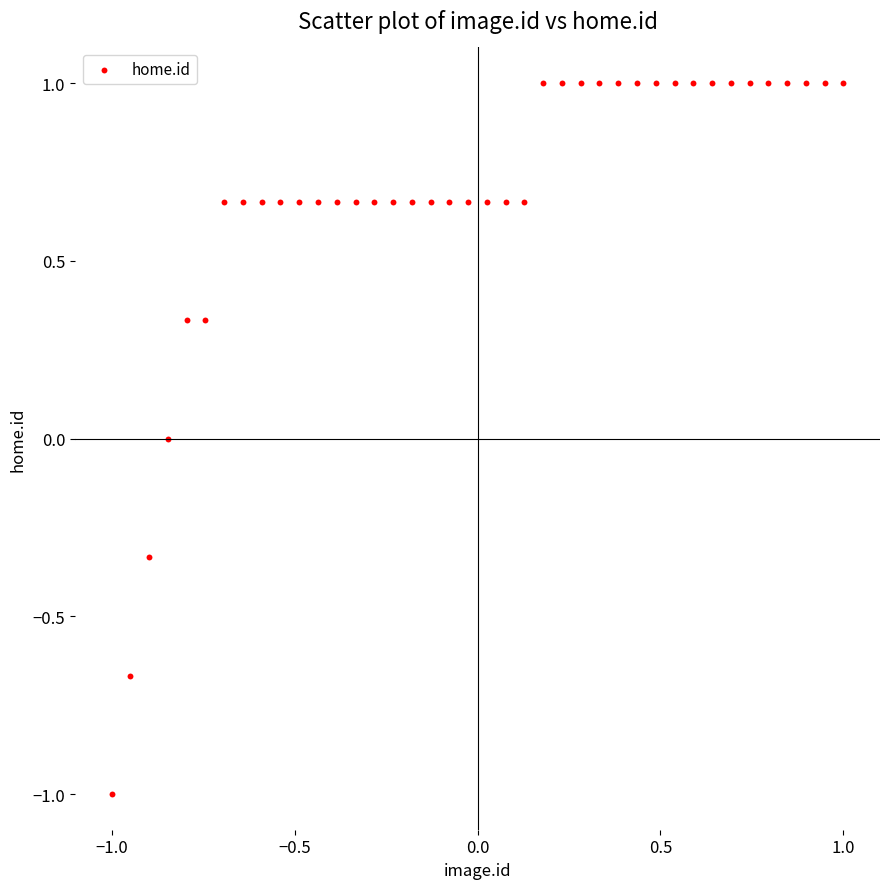

What is the range of Y values (max minus min)?

2.0